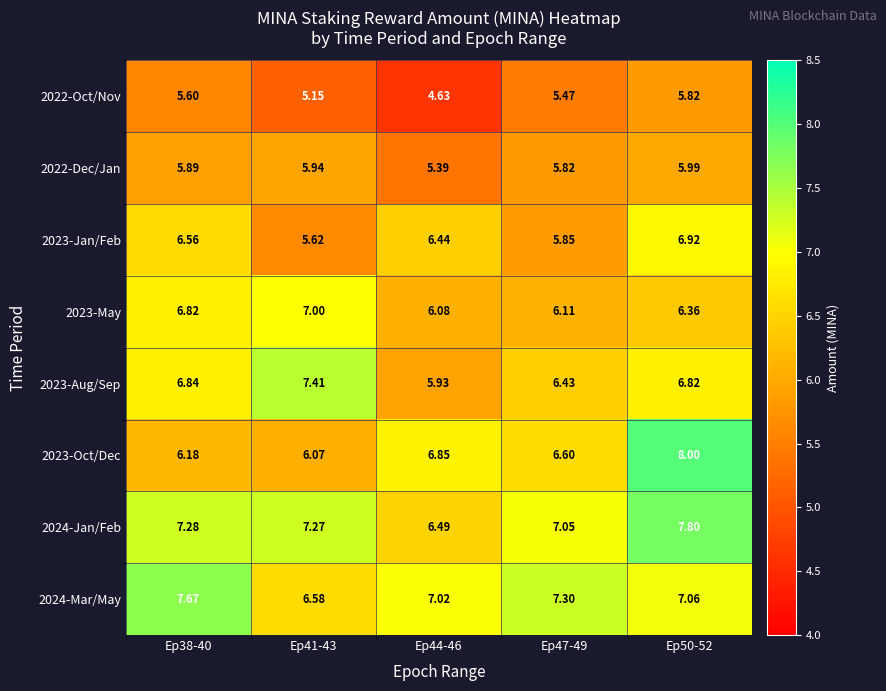

Is the value of 2023-May at Ep44-46 greater than the value of 2023-Oct/Dec at Ep44-46?

No